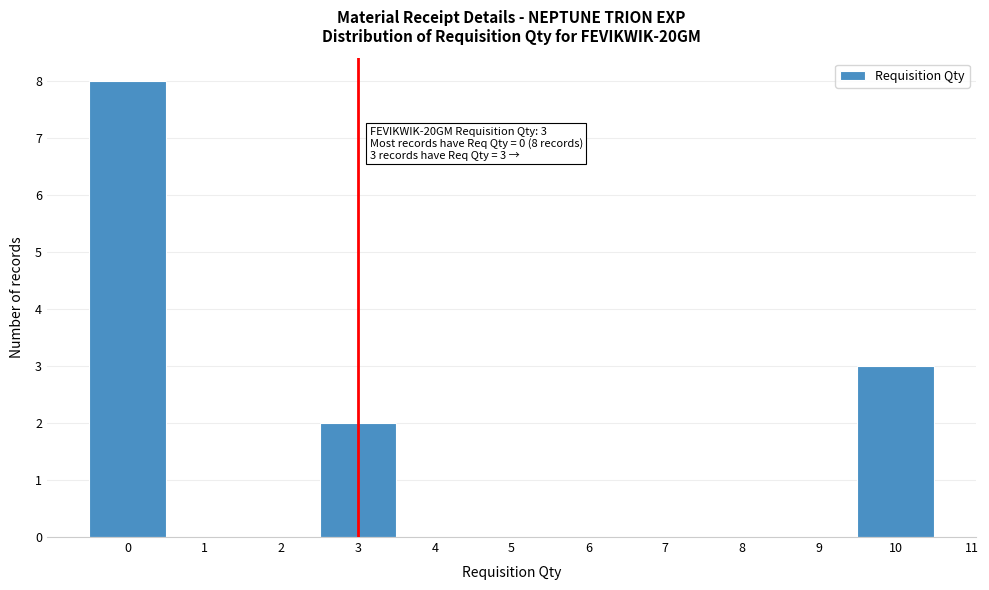

Which range on the x-axis has the tallest bar?

-0.5 to 0.5